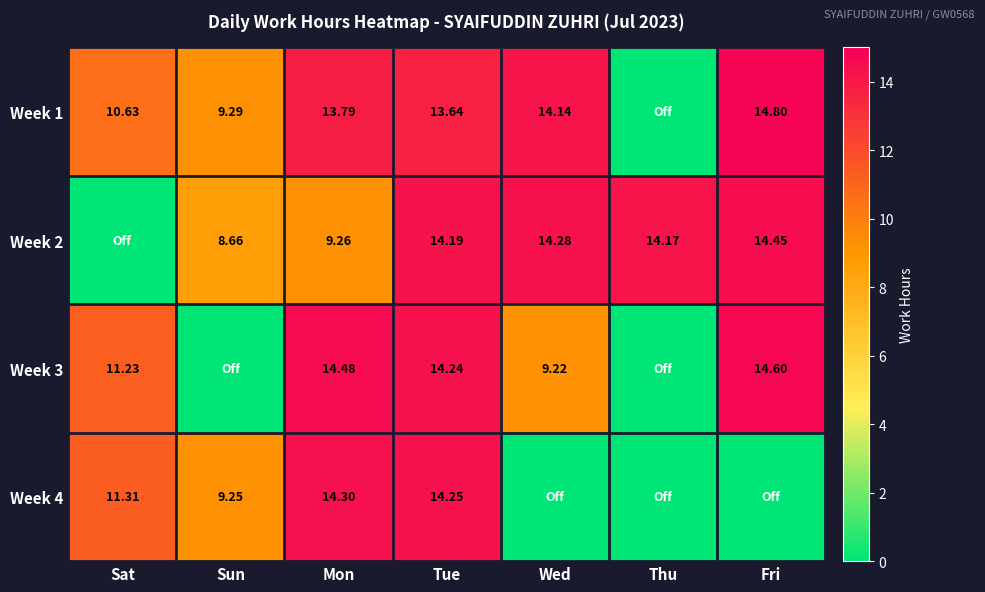

Is the value of Week 3 at Tue greater than the value of Week 4 at Mon?

No